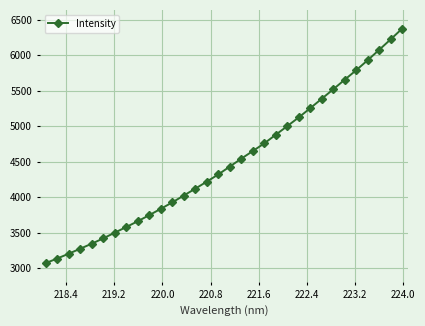

What is the maximum value shown in the chart?

6371.4